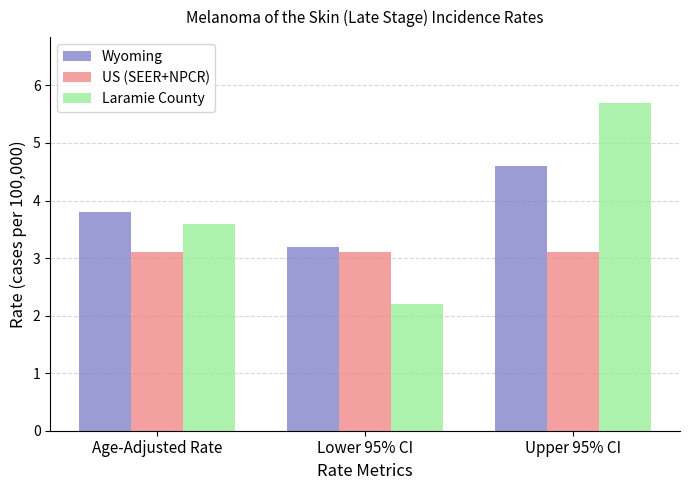

What is the total value across all series at Upper 95% CI?

13.4